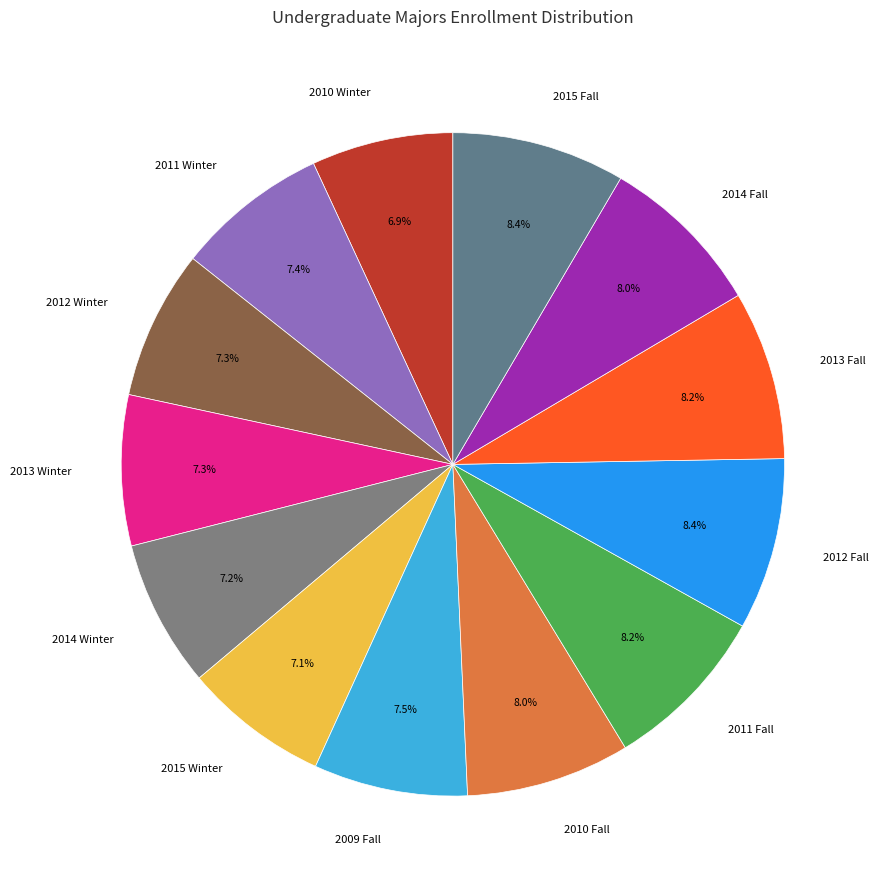

To the nearest percent, what is the combined percentage of 2012 Winter and 2013 Winter?

15%